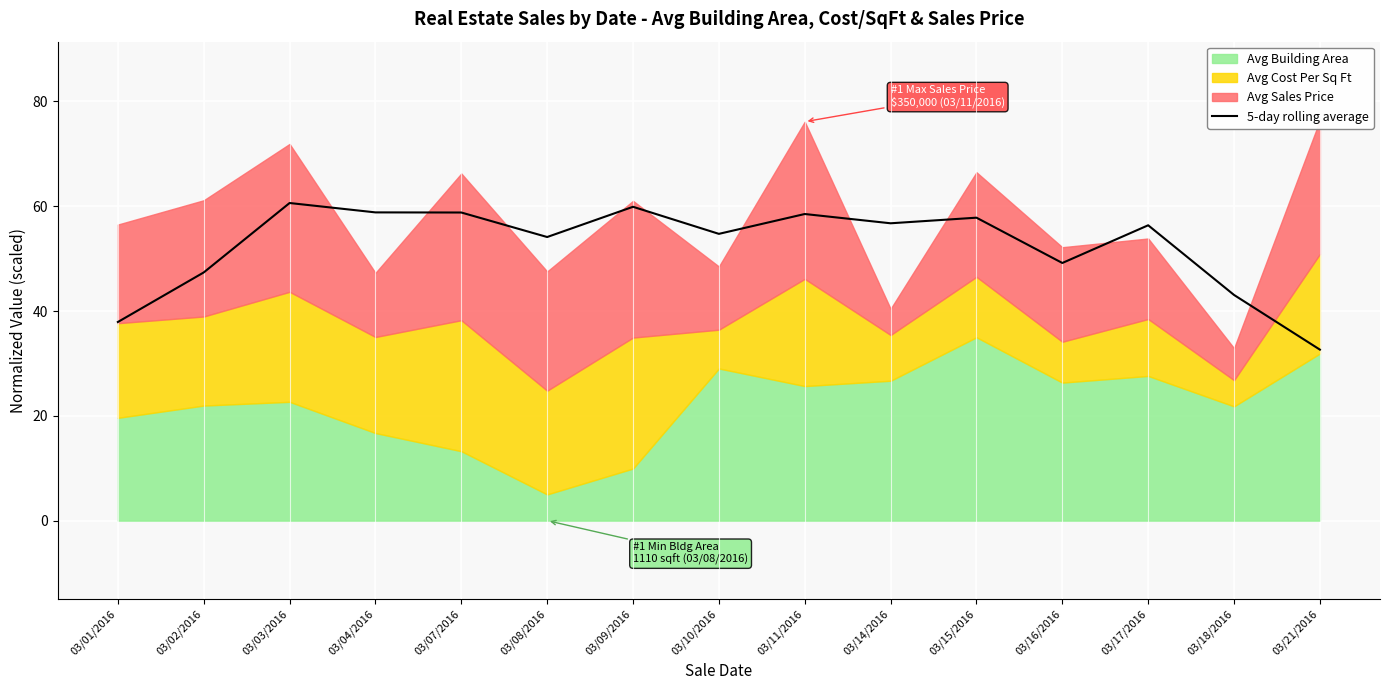

What is the highest value of the 5-day rolling average series?

60.6